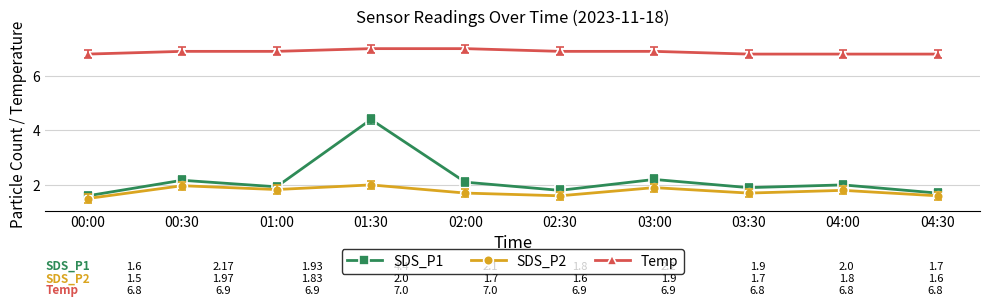

Is it true that Temp equals 11.9 at 02:00?

False